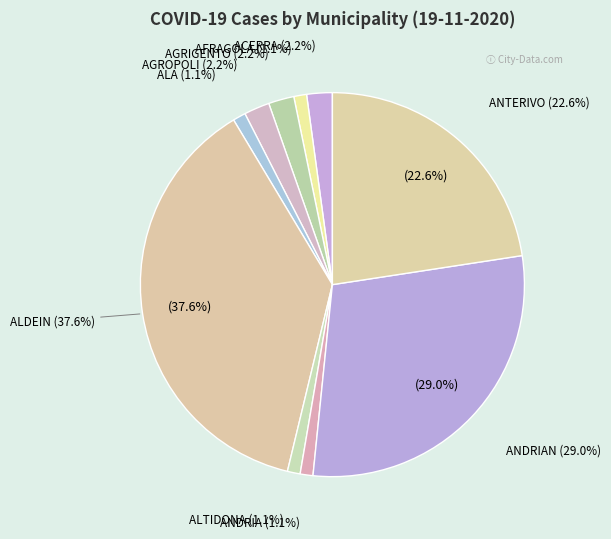

Is there any slice that represents more than half of the pie?

No